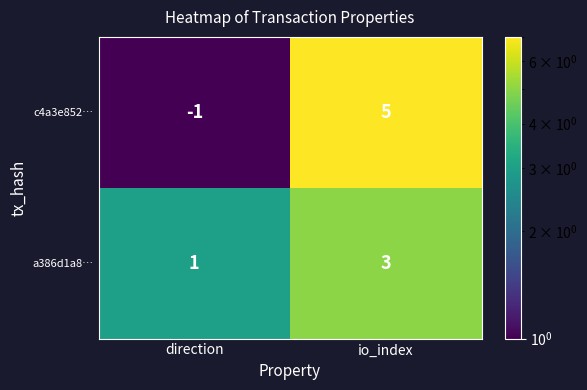

What is the maximum value shown in the chart?

5